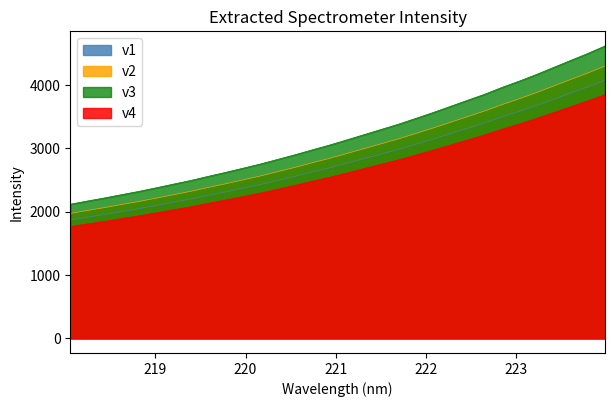

What position from the right is 218.0596?

32